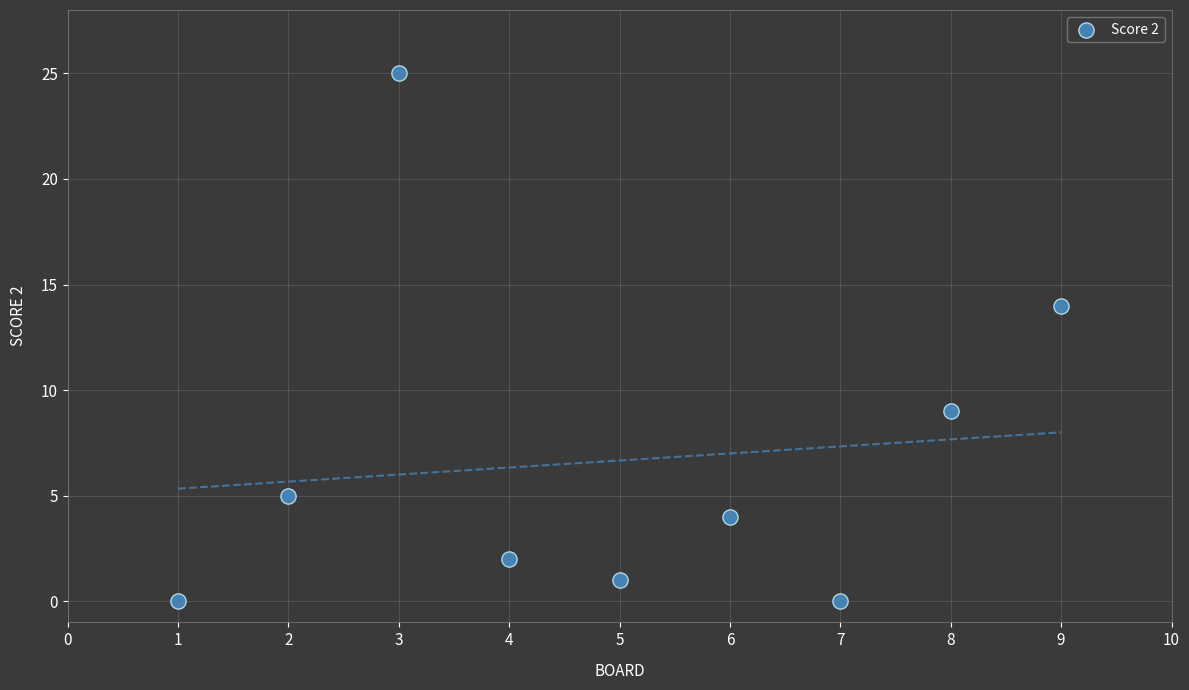

What Y value in the scatter plot is closest to 12?

14